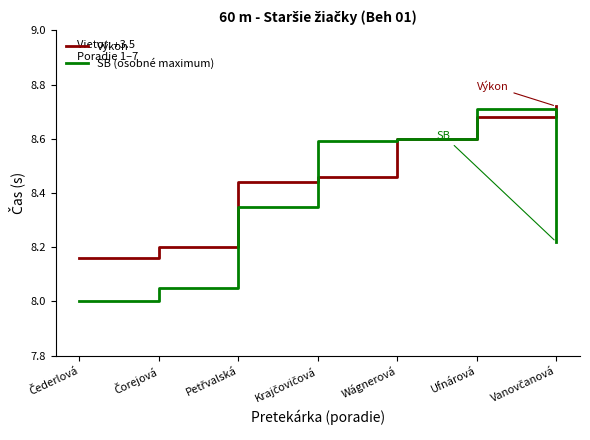

At which label does SB (osobné maximum) reach its peak?

Ufnárová